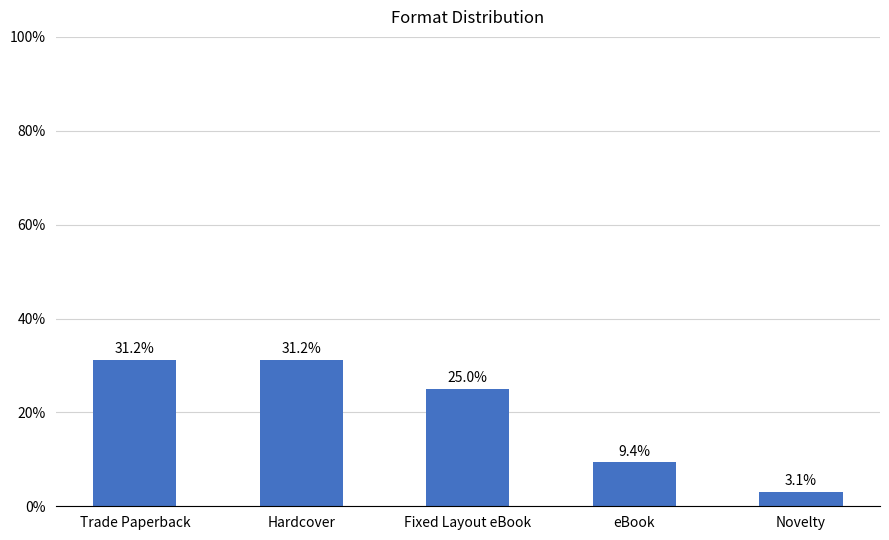

What is the ratio of the value at Novelty to the value at eBook?

0.3